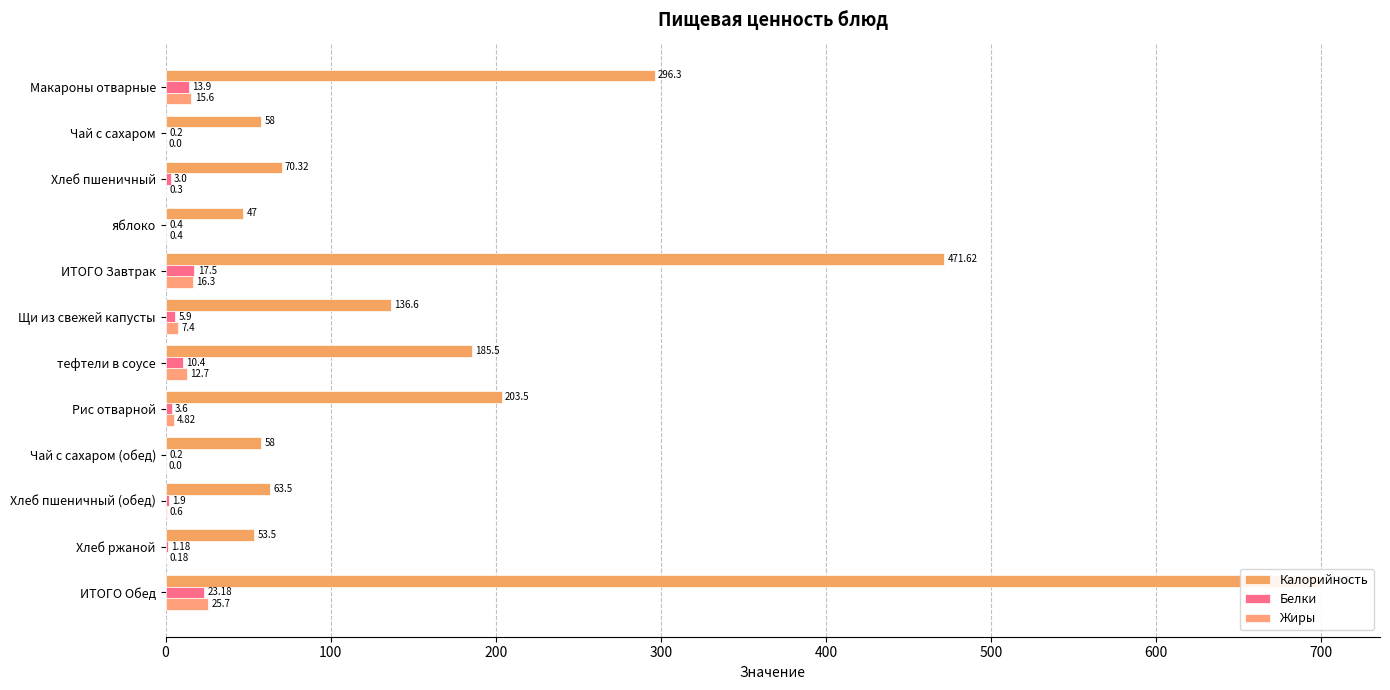

What is the maximum value for Белки?

23.2